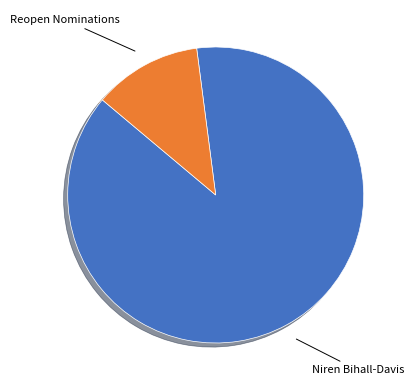

Rank the categories by value from lowest to highest.

Reopen Nominations, Niren Bihall-Davis